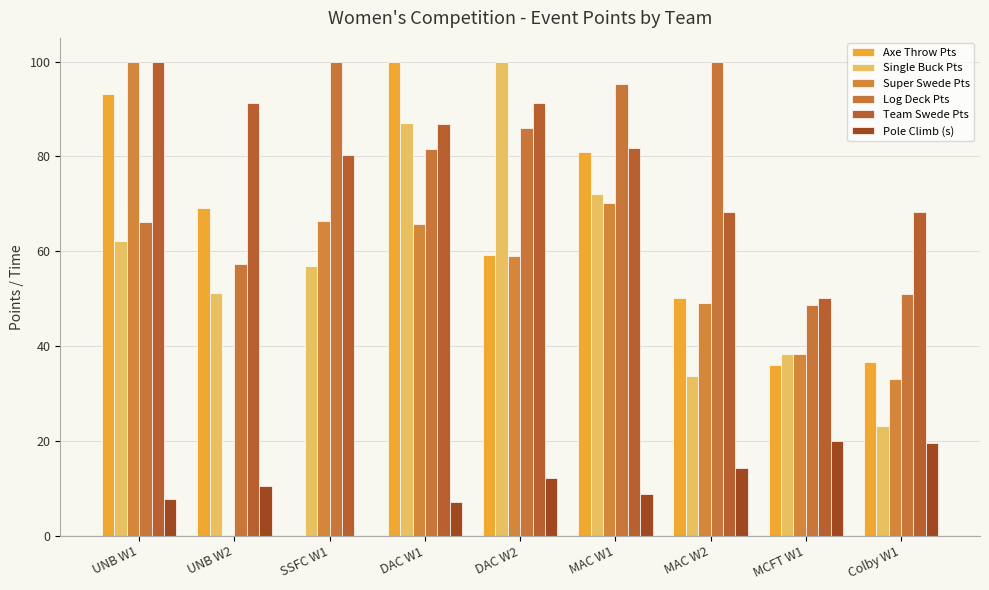

True or false: Pole Climb (s) has a value of 0.0 at SSFC W1.

True